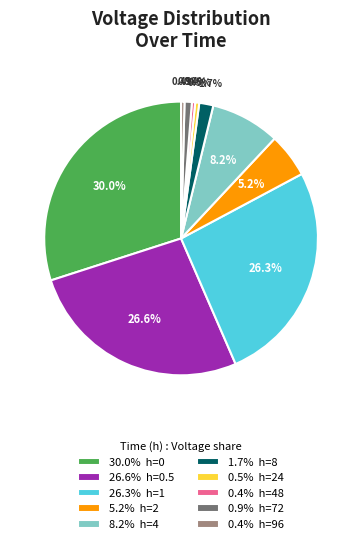

Count the number of slices in the pie.

10